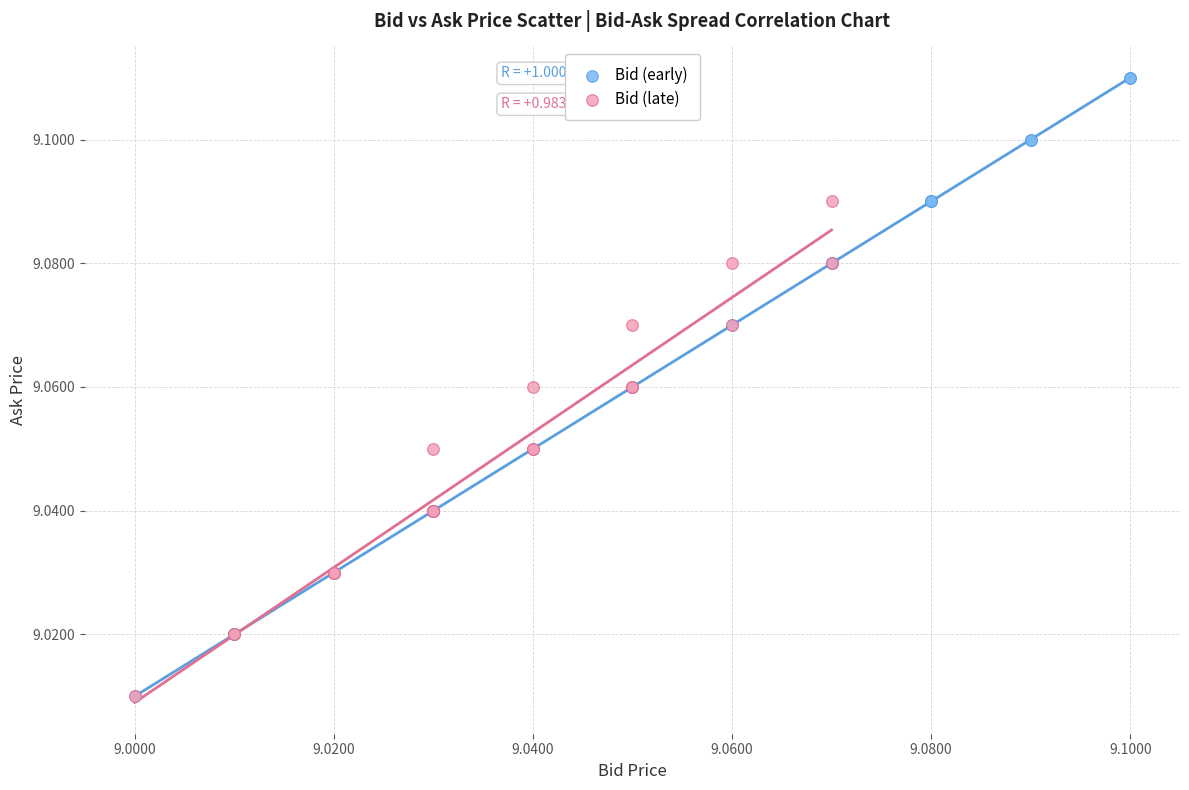

Which series has the largest Y range (max minus min)?

Bid (early)